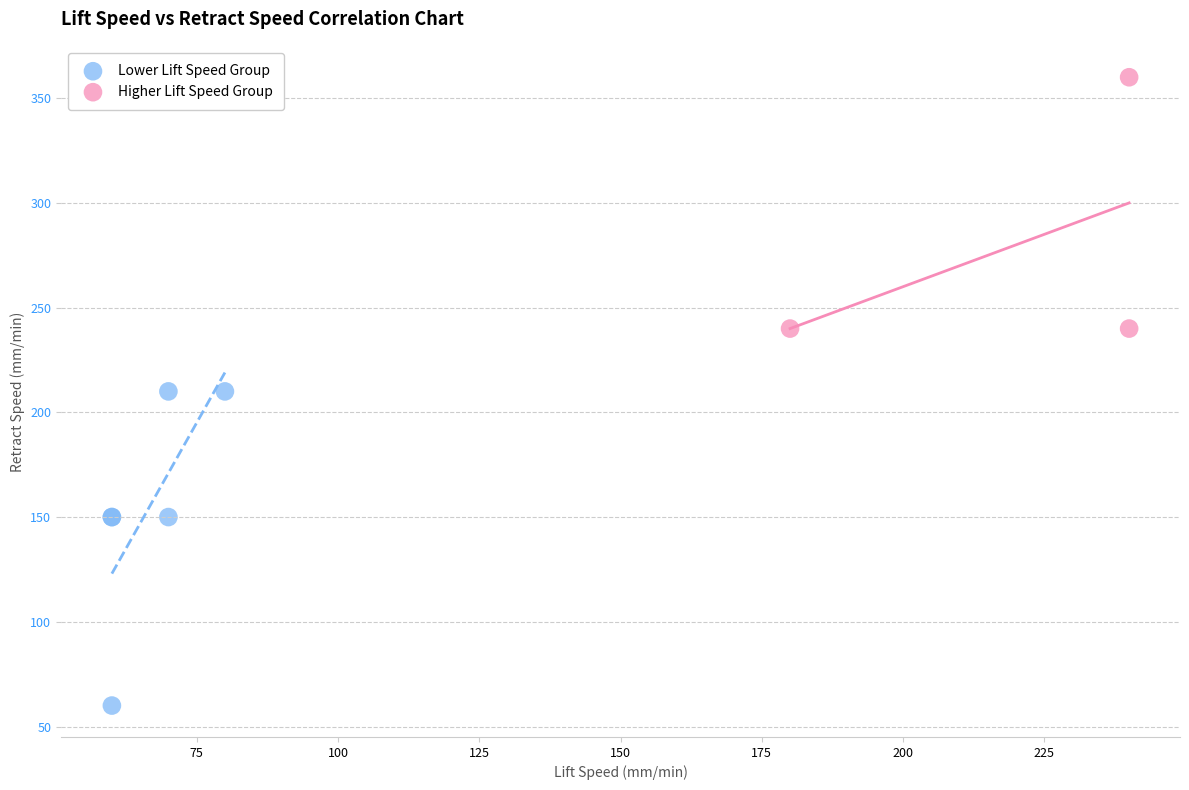

Which series reaches the maximum Y coordinate?

Higher Lift Speed Group